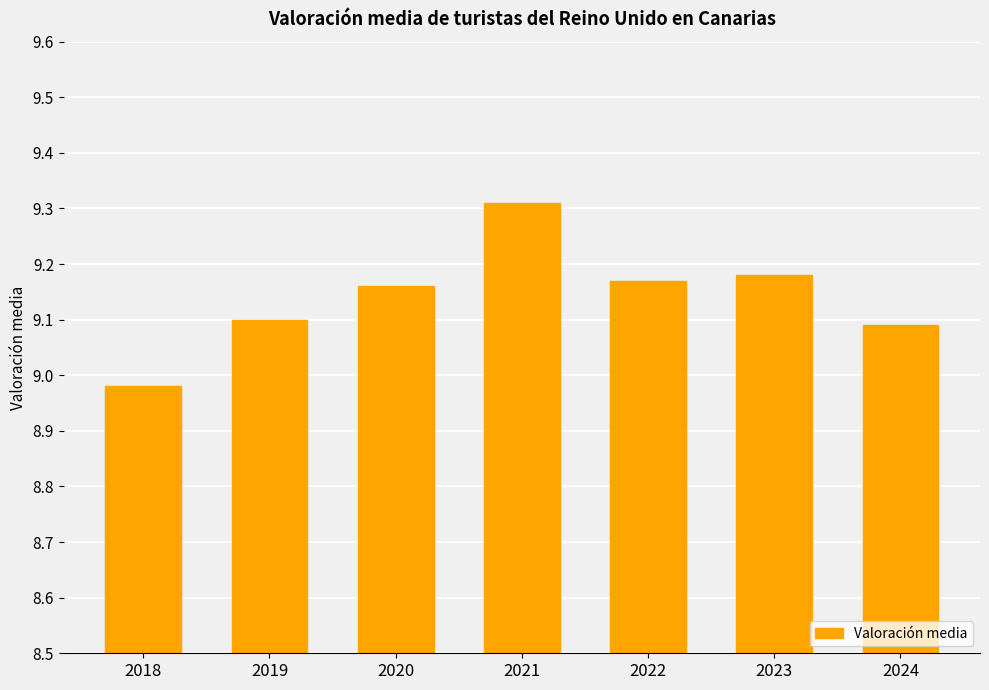

What is the difference between the maximum and minimum values?

0.3